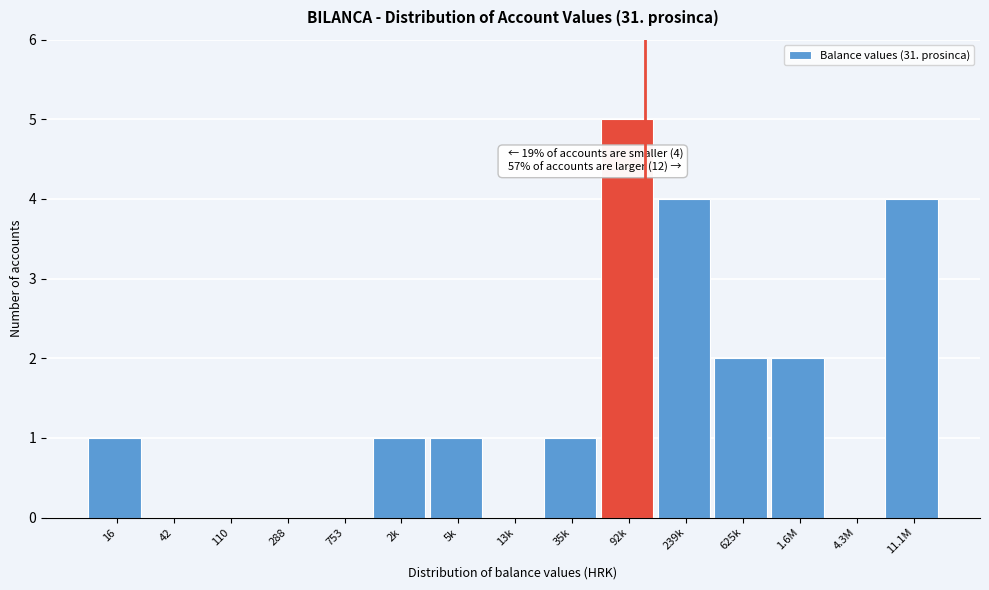

Reading left to right, what are all the values shown in this chart?

16=1	42=0	110=0	288=0	753=0	2k=1	5k=1	13k=0	35k=1	92k=5	239k=4	625k=2	1.6M=2	4.3M=0	11.1M=4